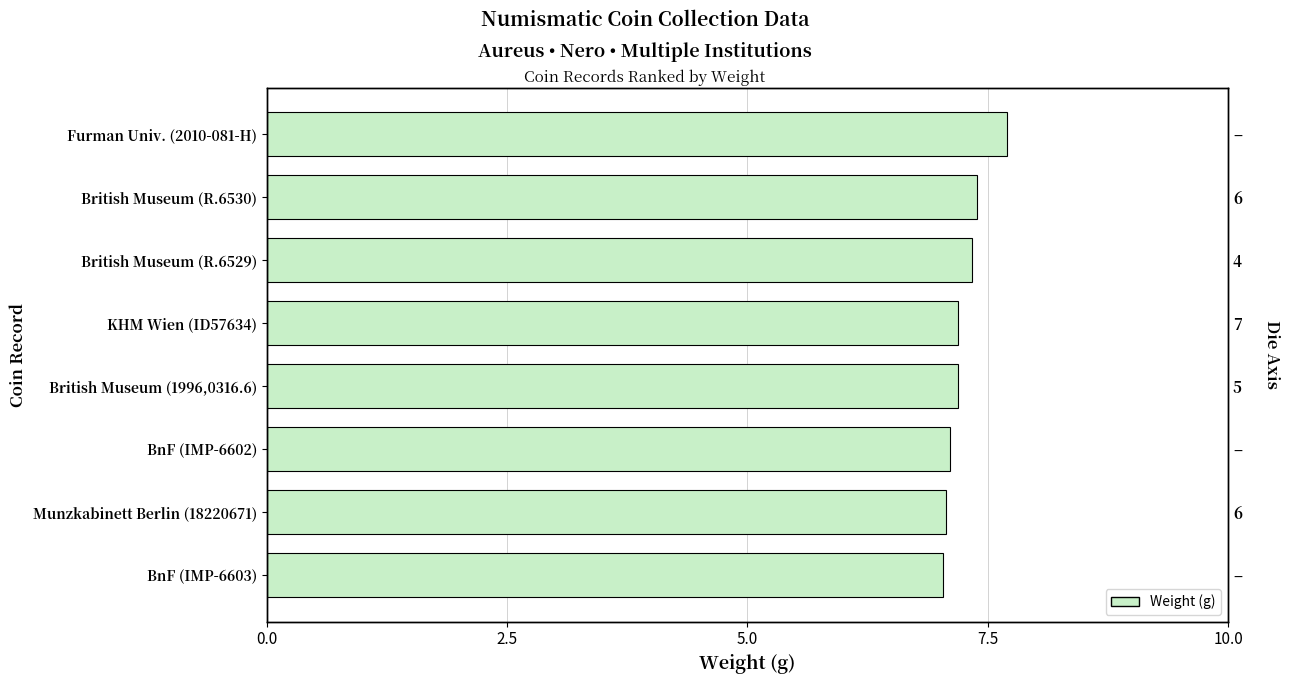

What is the average value?

7.3